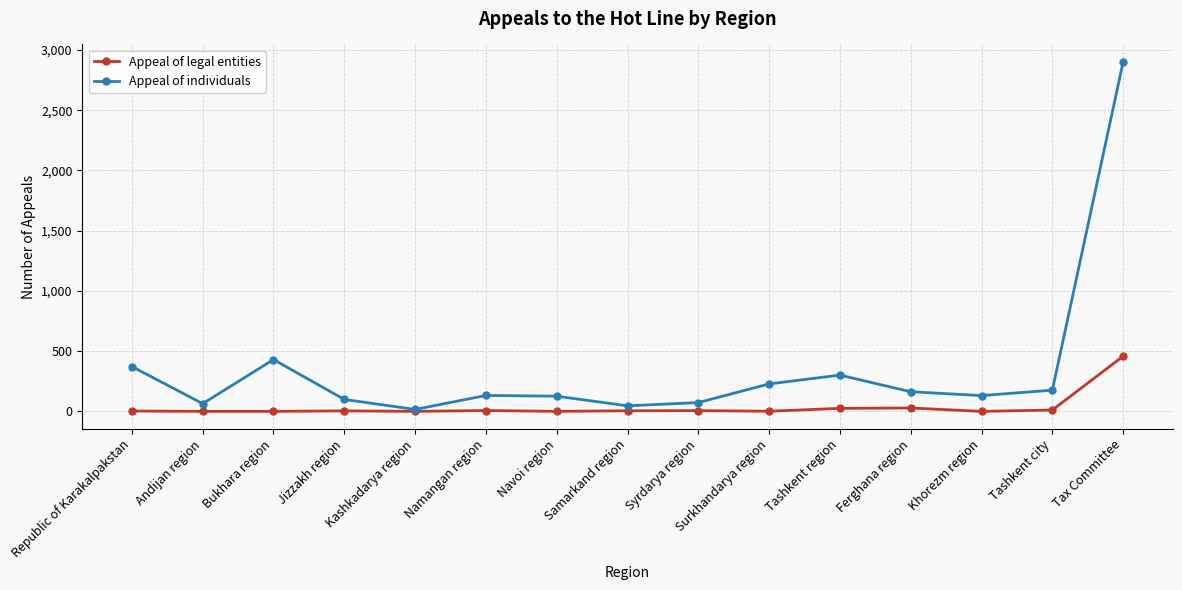

At which label is Appeal of individuals closest to 1458?

Bukhara region